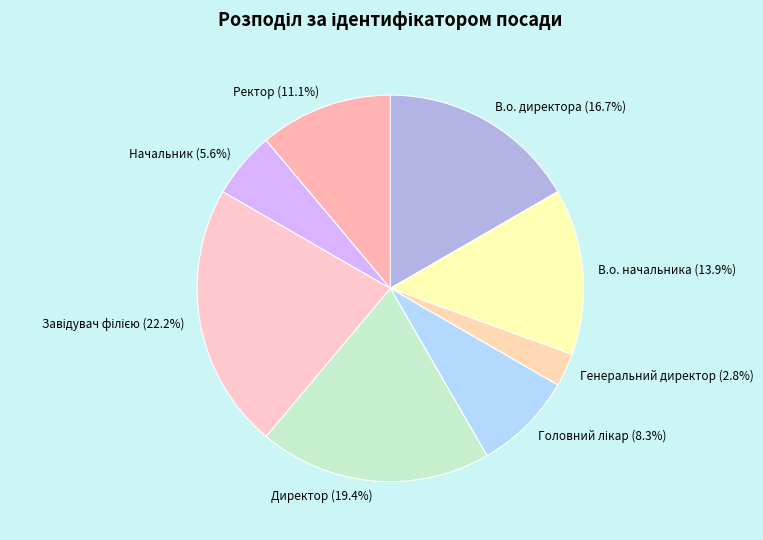

Approximately how many times larger is the value at Генеральний директор compared to Директор?

0.1